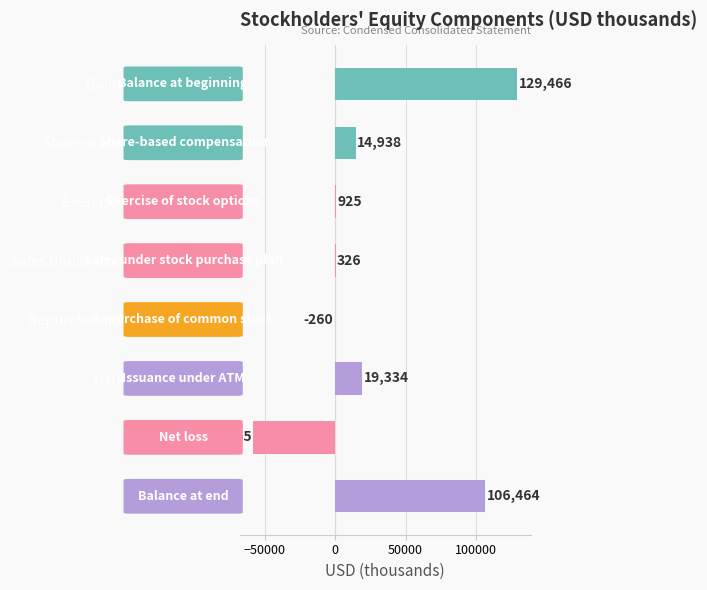

What is the change in value from Exercise of stock options to Net loss?

-59190